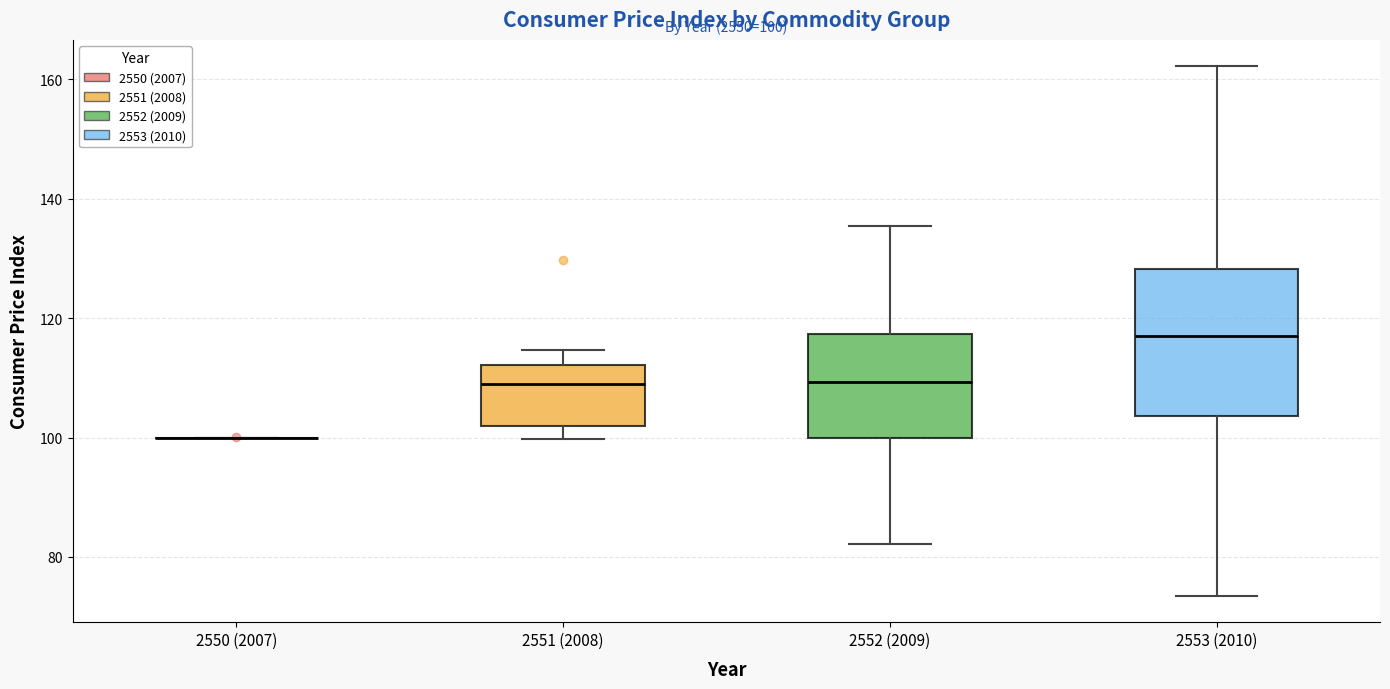

Which box is the tallest, from its lower edge to its upper edge?

2553 (2010)